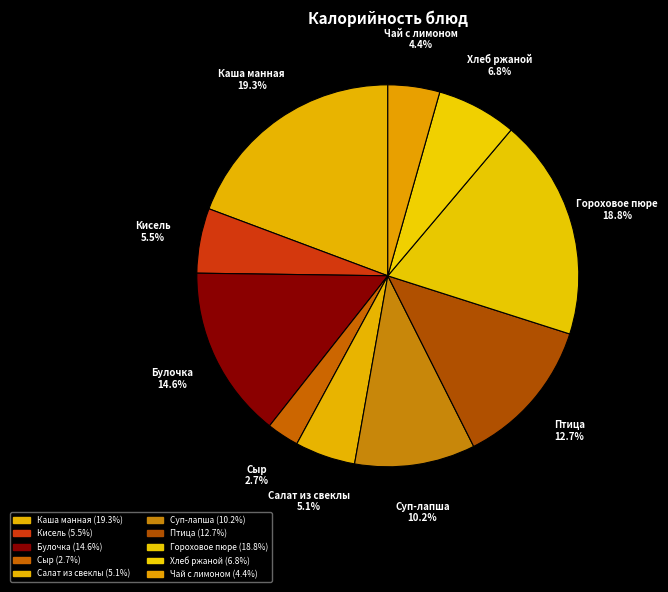

Does any single category account for the majority?

No